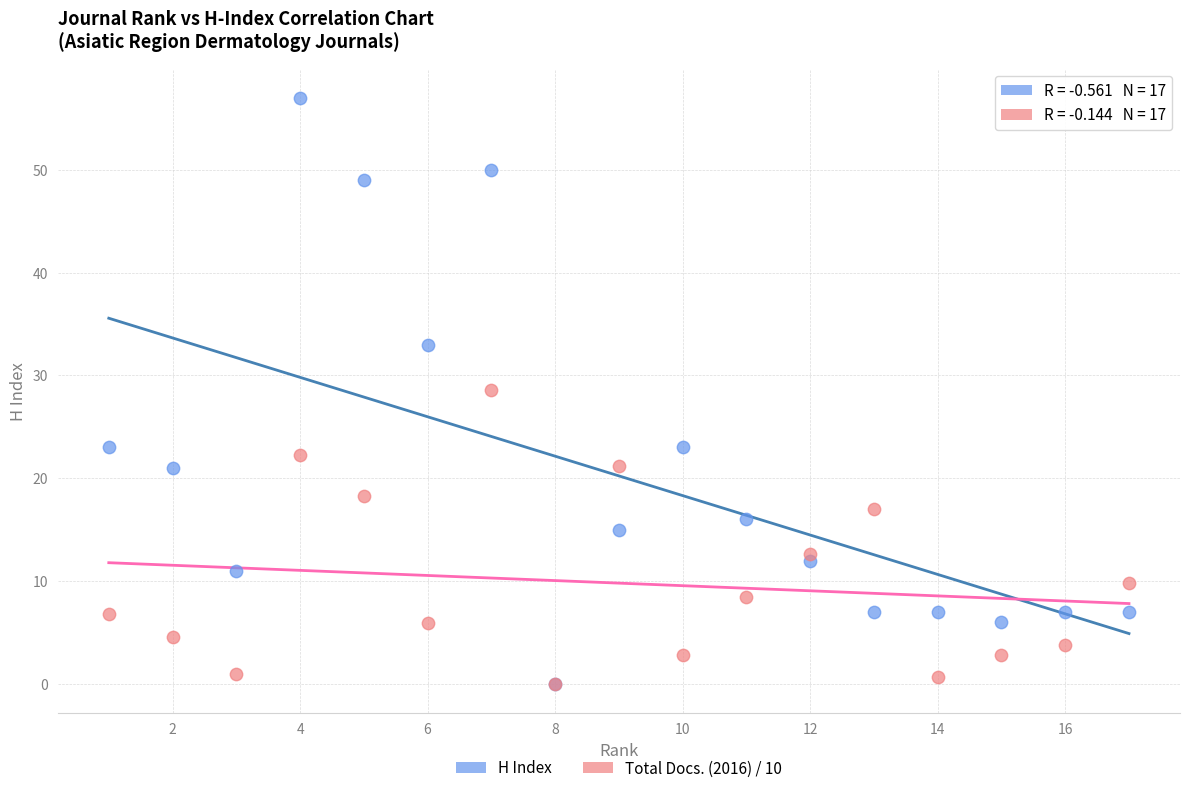

What are all the series names shown in the legend?

H Index, Total Docs. (2016) / 10